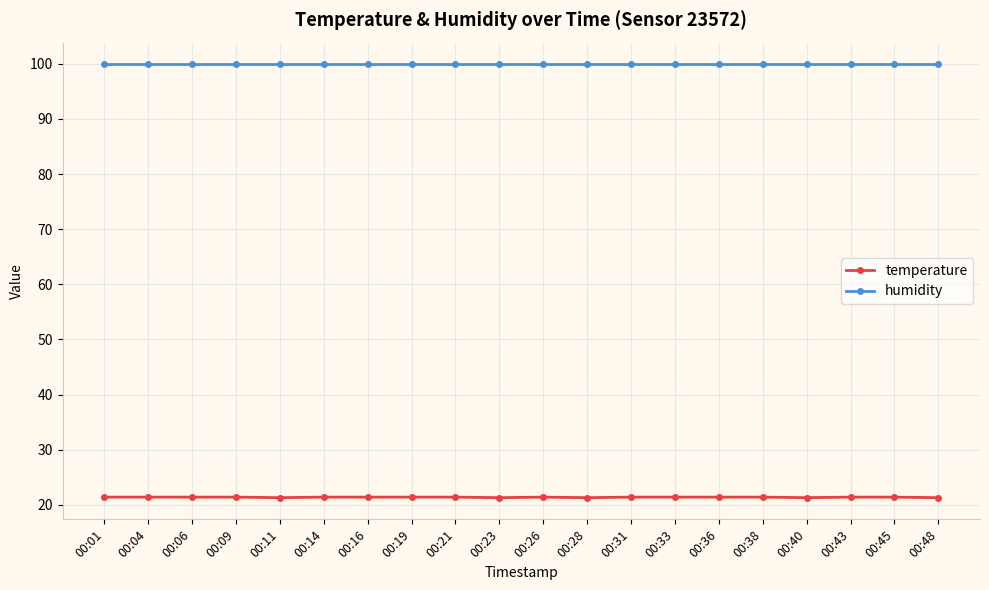

The value of humidity at 00:38 is 155.6. True or false?

False